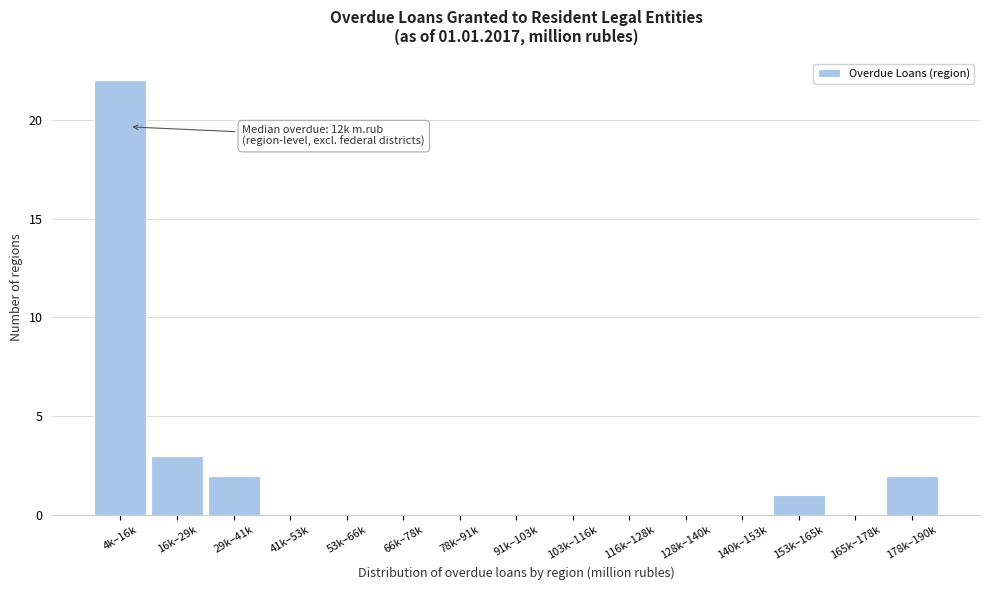

Reading left to right, list all the values displayed in this chart.

4k–16k=22	16k–29k=3	29k–41k=2	41k–53k=0	53k–66k=0	66k–78k=0	78k–91k=0	91k–103k=0	103k–116k=0	116k–128k=0	128k–140k=0	140k–153k=0	153k–165k=1	165k–178k=0	178k–190k=2